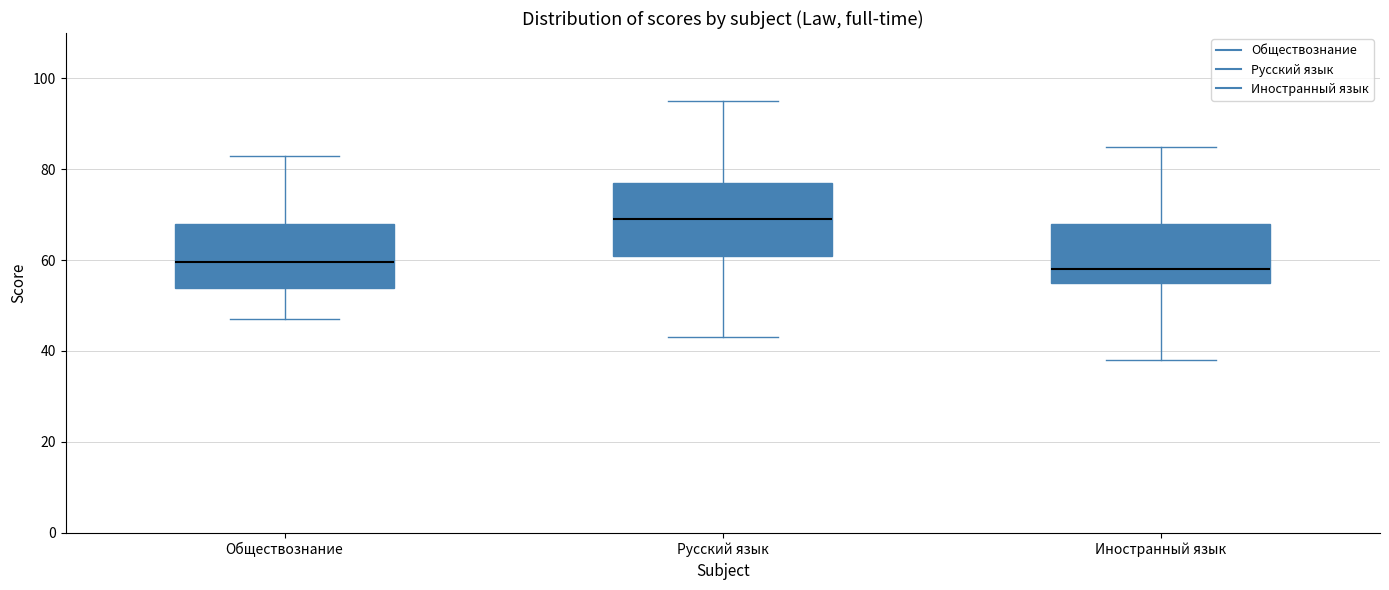

Where does the upper whisker of the box for Русский язык end on the y-axis? The values are not printed on the chart, so give them approximately, as read against the axis.

96